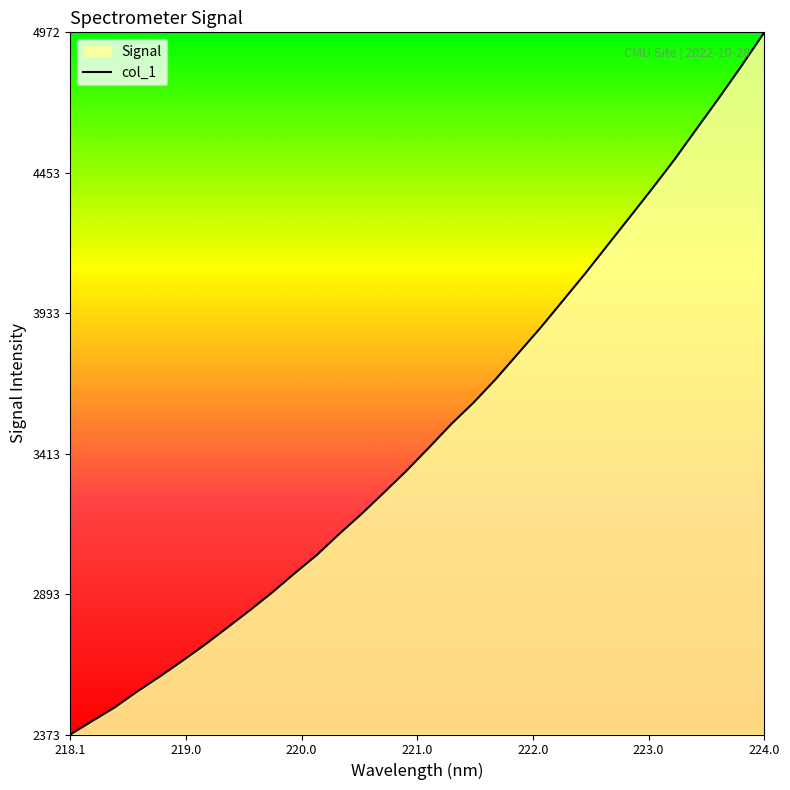

Does the chart display data point markers on the line(s)?

No